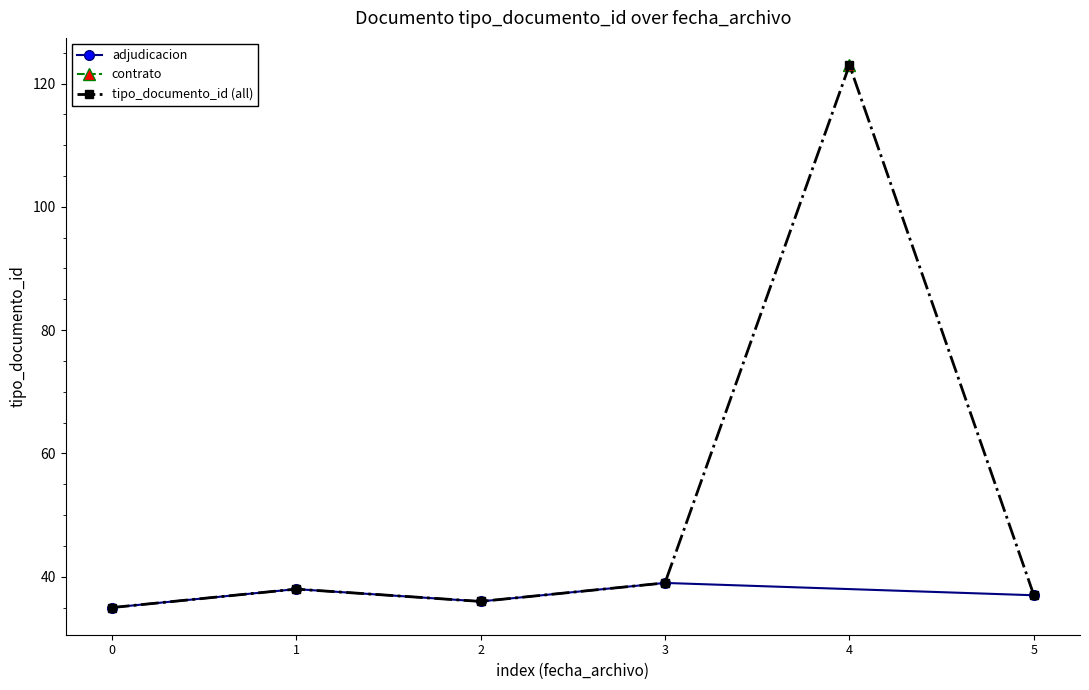

How many values are below 38?

3